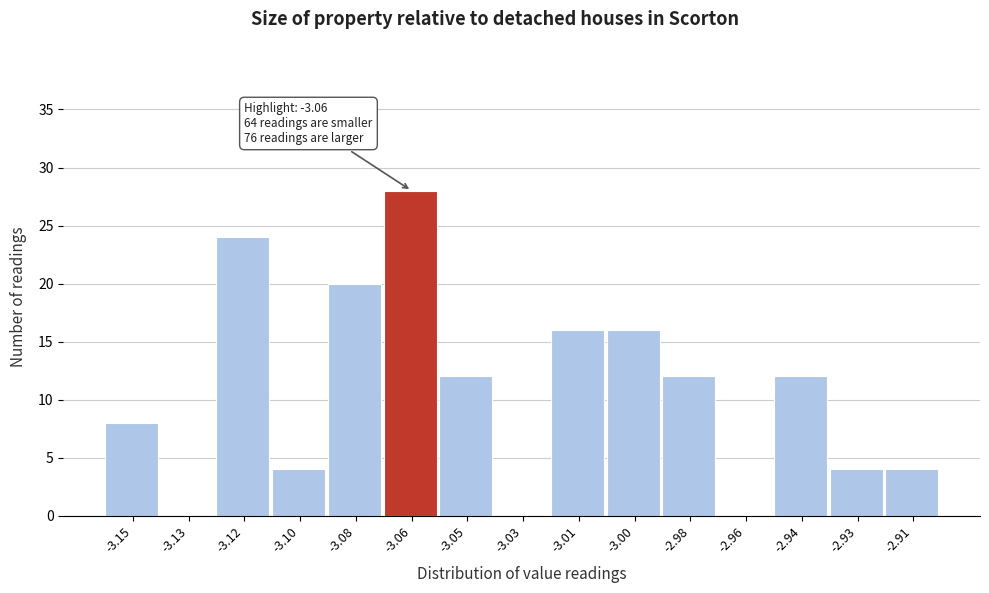

Reading left to right, transcribe all the data shown in this chart.

-3.15=8	-3.13=0	-3.12=24	-3.10=4	-3.08=20	-3.06=28	-3.05=12	-3.03=0	-3.01=16	-3.00=16	-2.98=12	-2.96=0	-2.94=12	-2.93=4	-2.91=4